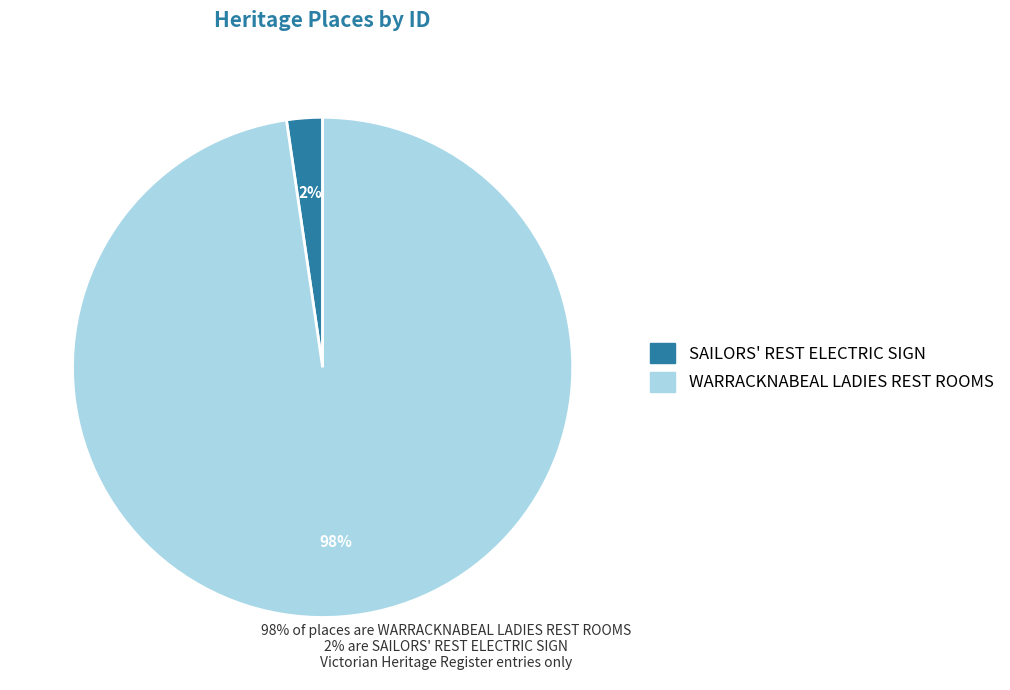

Is it true that SAILORS' REST ELECTRIC SIGN is 2% of the pie?

True